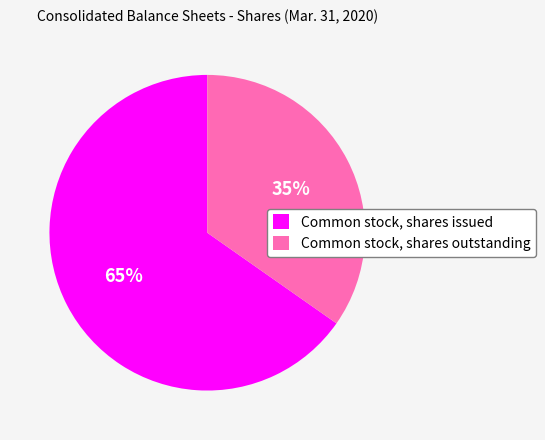

To the nearest percent, what percentage of the pie is Common stock, shares issued?

65%